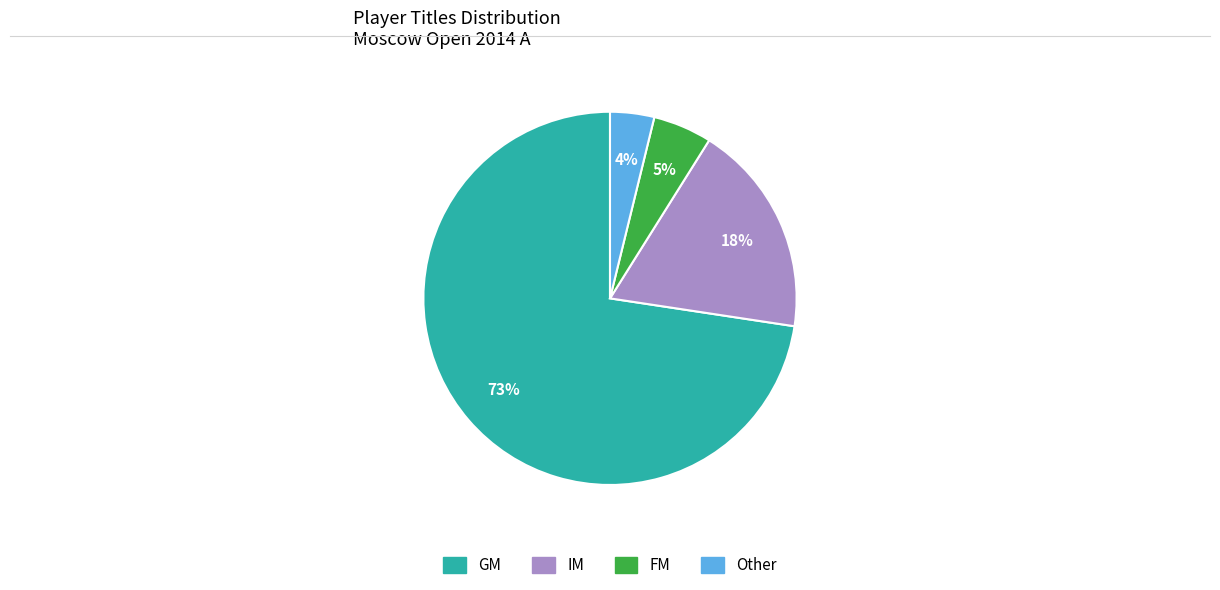

To the nearest percent, what is the difference between the largest and smallest slice percentages?

69%